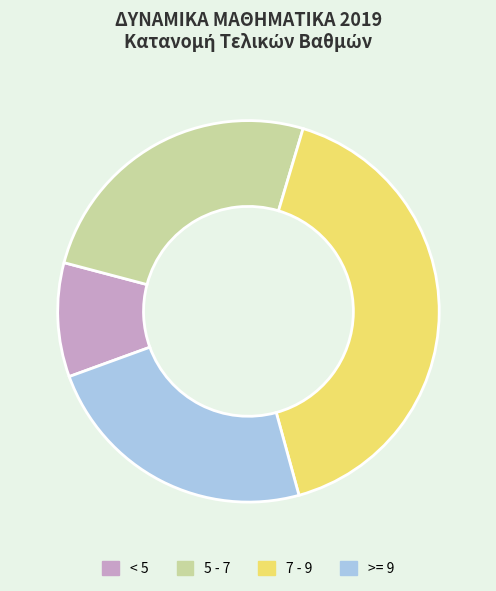

How many segments does this pie chart have?

4